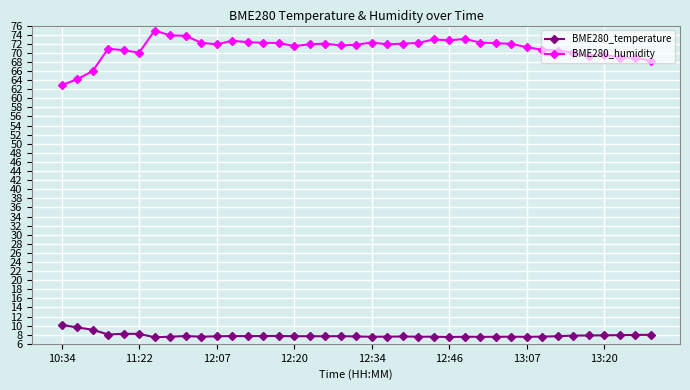

Is this an area chart (filled region under the line)?

No